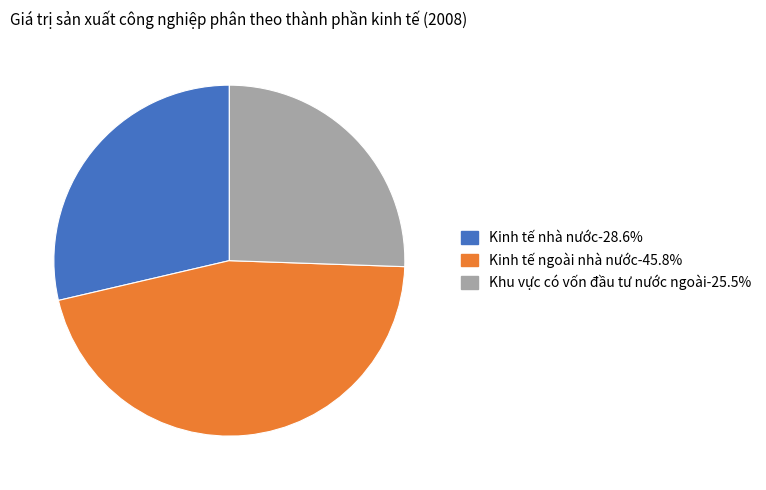

Is it true that Kinh tế nhà nước is 29% of the pie?

True